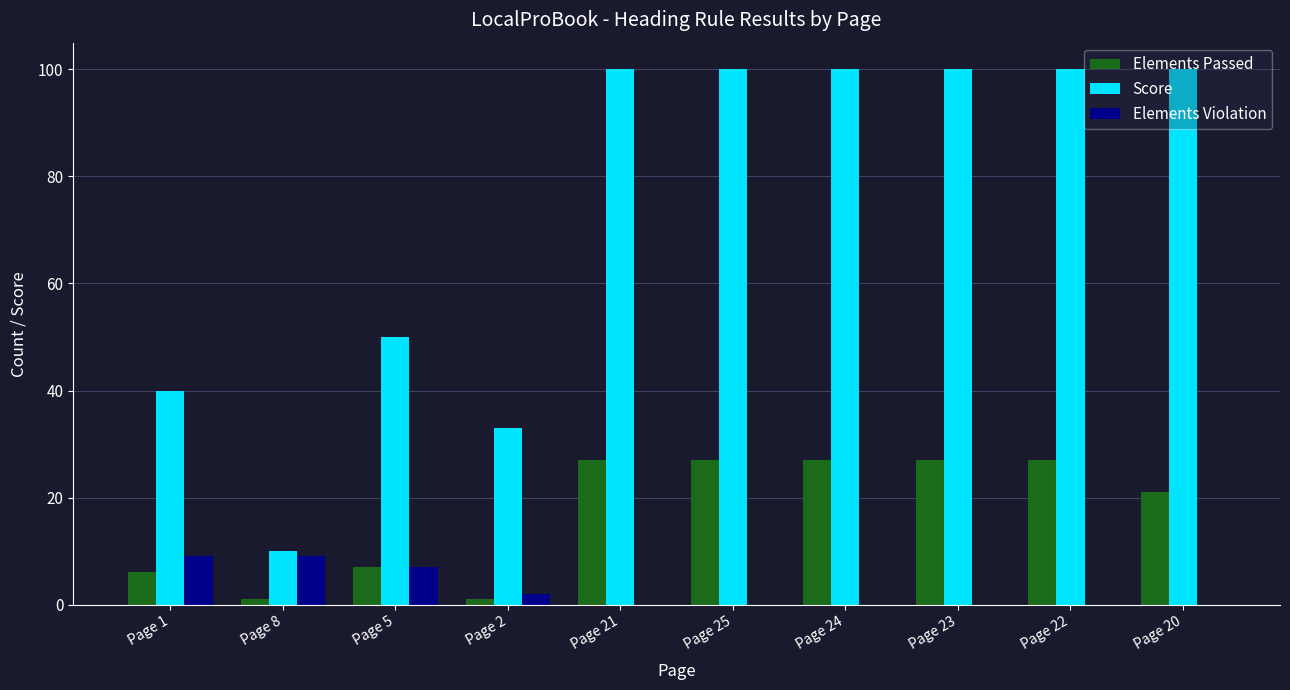

Are the bars horizontal?

No